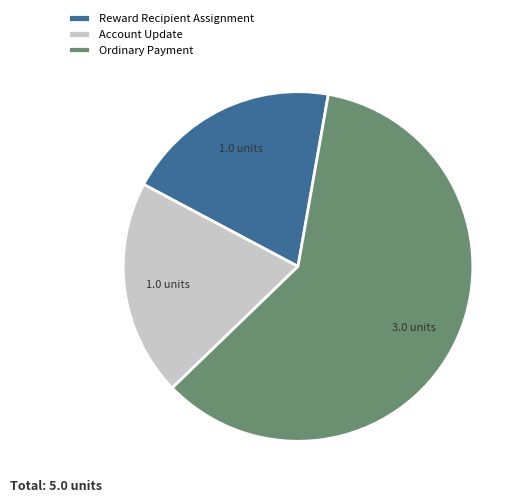

Which category has the biggest portion of the pie?

Ordinary Payment